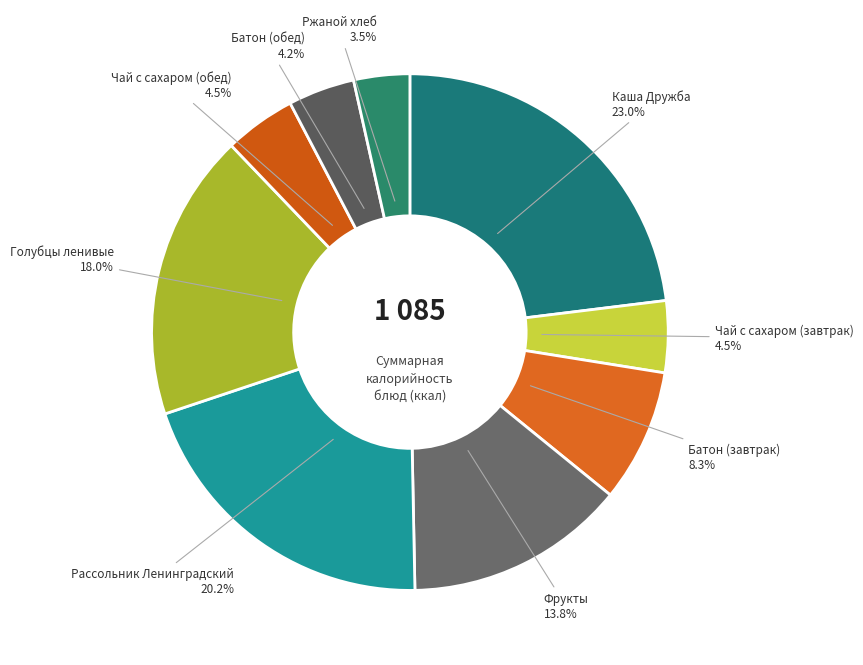

Combined, do Батон (завтрак) and Фрукты account for over 50%?

No